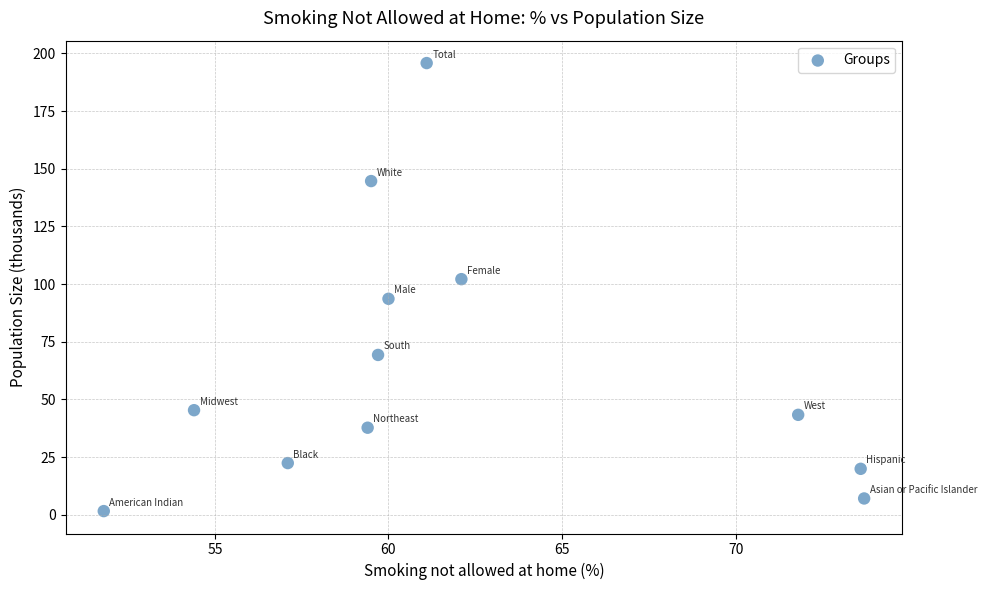

What is the range of Y values (max minus min)?

194.1